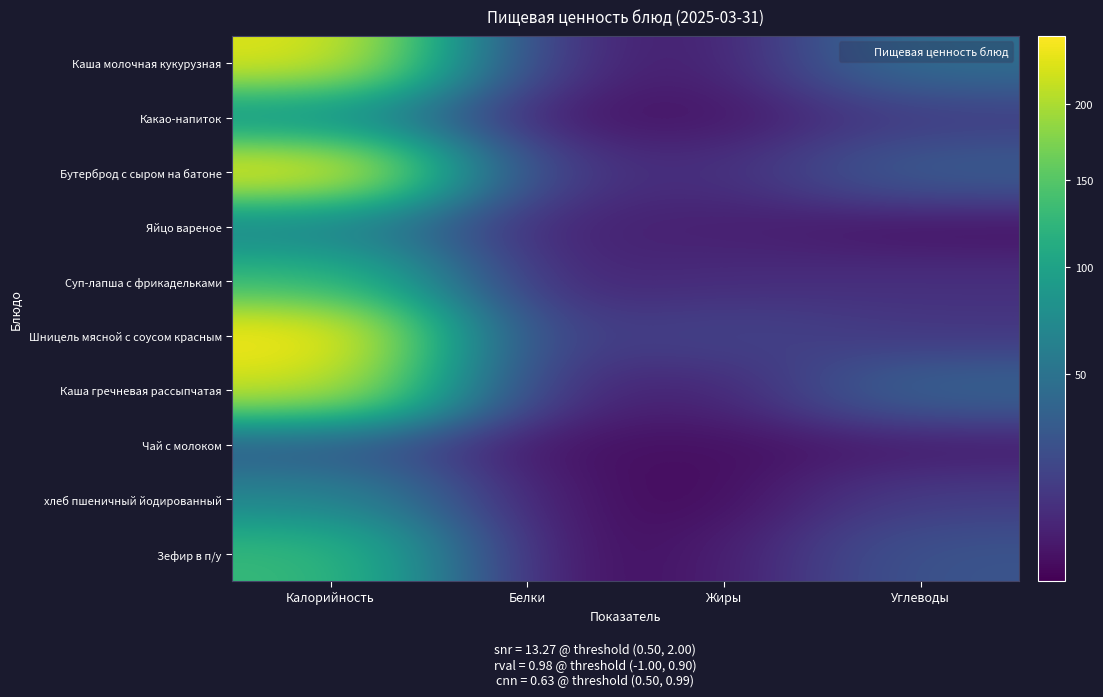

What is the minimum value shown in the chart?

0.2